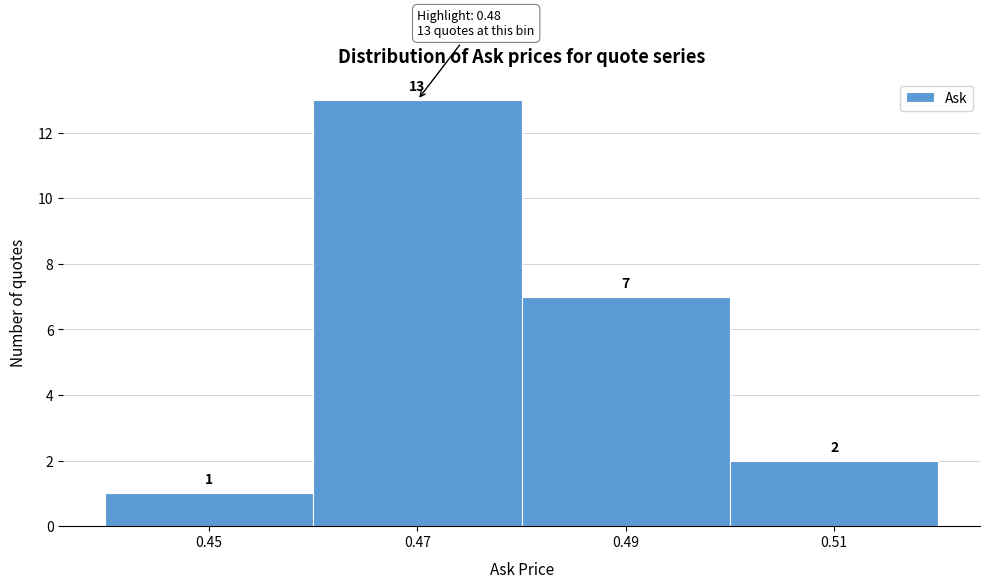

How tall is the bar that spans 0.46 to 0.48 on the x-axis?

13